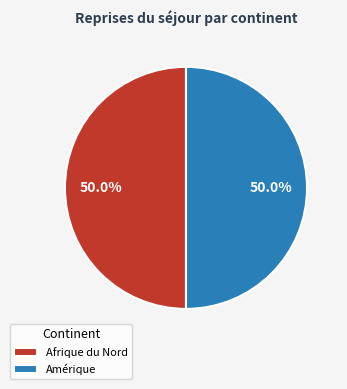

Do Amérique and Afrique du Nord together represent more than half of the pie?

Yes